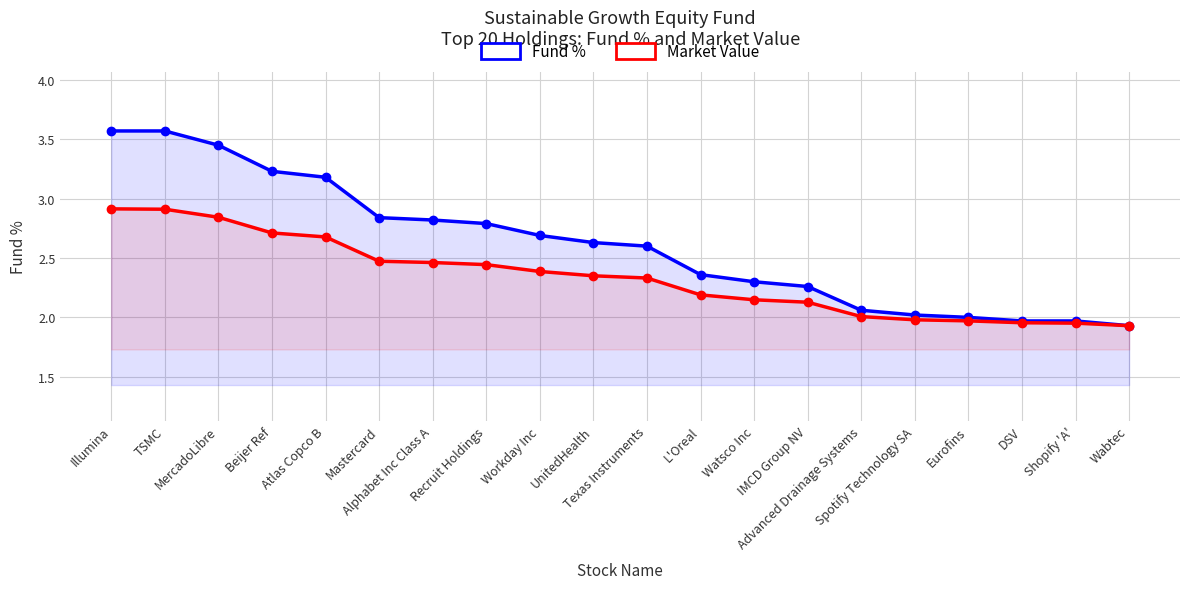

What is the label of the 16th point from the right?

Atlas Copco B